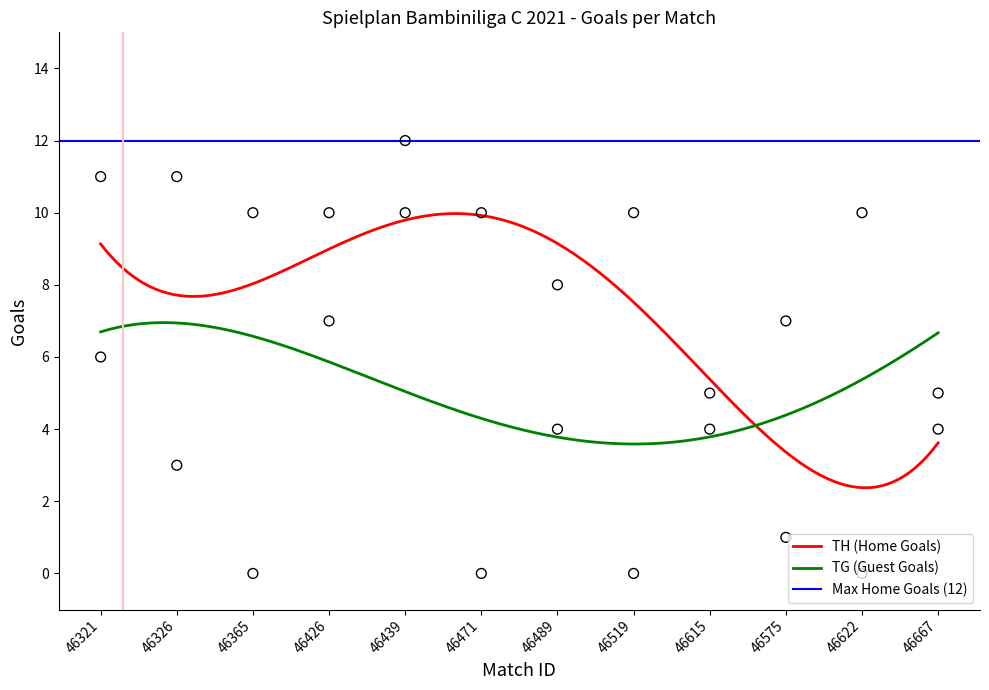

At which category is the sum across all series the highest?

46439